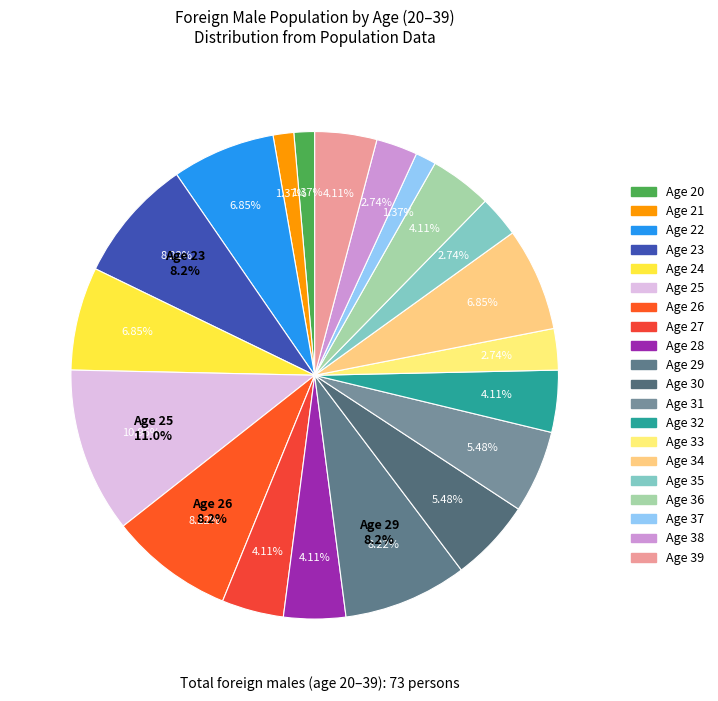

What is the ratio of the value at 28 to the value at 39?

1.0